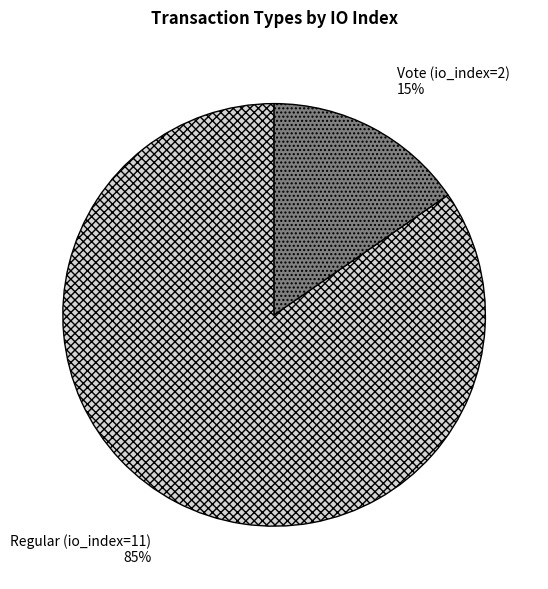

The Regular (io_index=11) slice represents 85% of the pie. True or false?

True